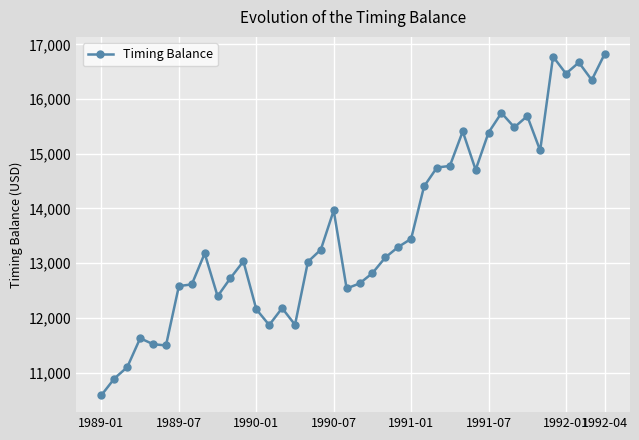

True or false: the data has more than 2 interior local peaks.

True